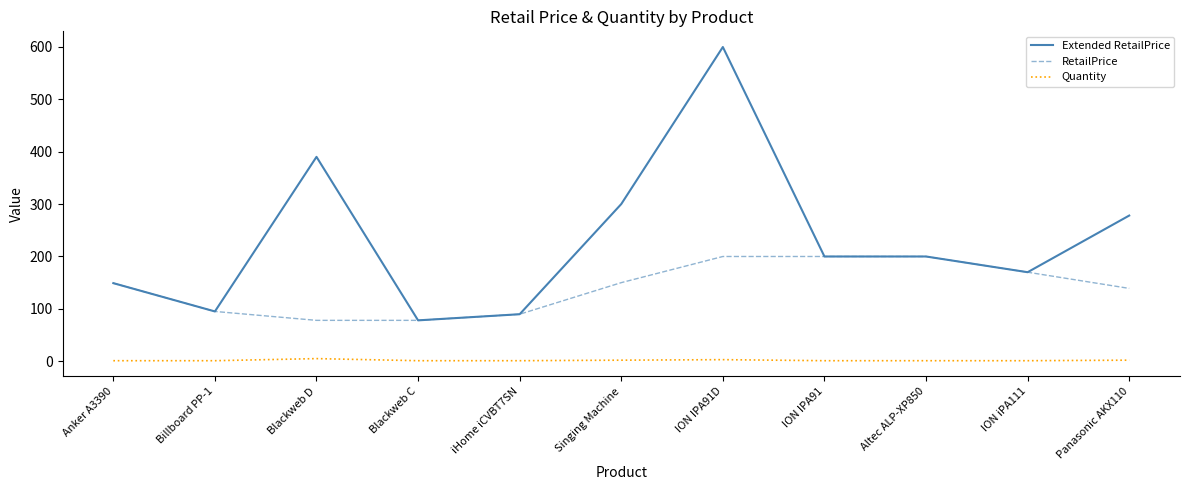

True or false: RetailPrice and Quantity intersect in this chart.

False